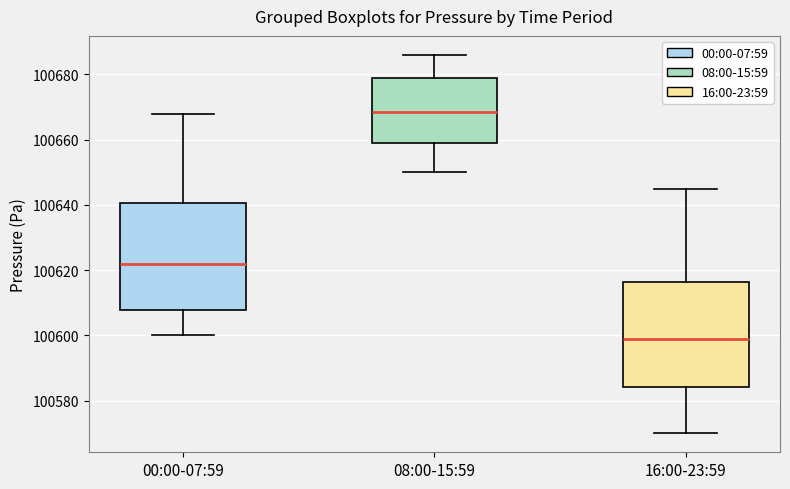

Reading left to right, transcribe this box plot: for each box, give where its median line is, the range the box spans, and where its two whiskers end, as read against the y-axis. The values are not printed on the chart, so give them approximately, as read against the axis.

00:00-07:59: median 100622, box 100608 to 100640, whiskers 100600 to 100668
08:00-15:59: median 100668, box 100660 to 100680, whiskers 100650 to 100686
16:00-23:59: median 100600, box 100584 to 100616, whiskers 100570 to 100646